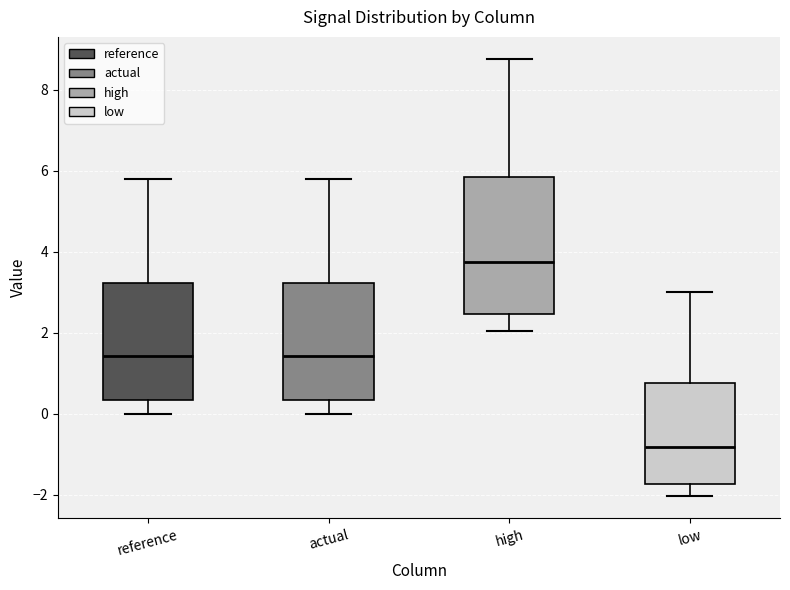

Reading left to right, read every box against the y-axis: the position of its median line, the range the box covers, and the ends of its whiskers. The values are not printed on the chart, so give them approximately, as read against the axis.

reference: median 1.4, box 0.4 to 3.2, whiskers 0.0 to 5.8
actual: median 1.4, box 0.4 to 3.2, whiskers 0.0 to 5.8
high: median 3.8, box 2.4 to 5.8, whiskers 2.0 to 8.8
low: median -0.8, box -1.8 to 0.8, whiskers -2.0 to 3.0